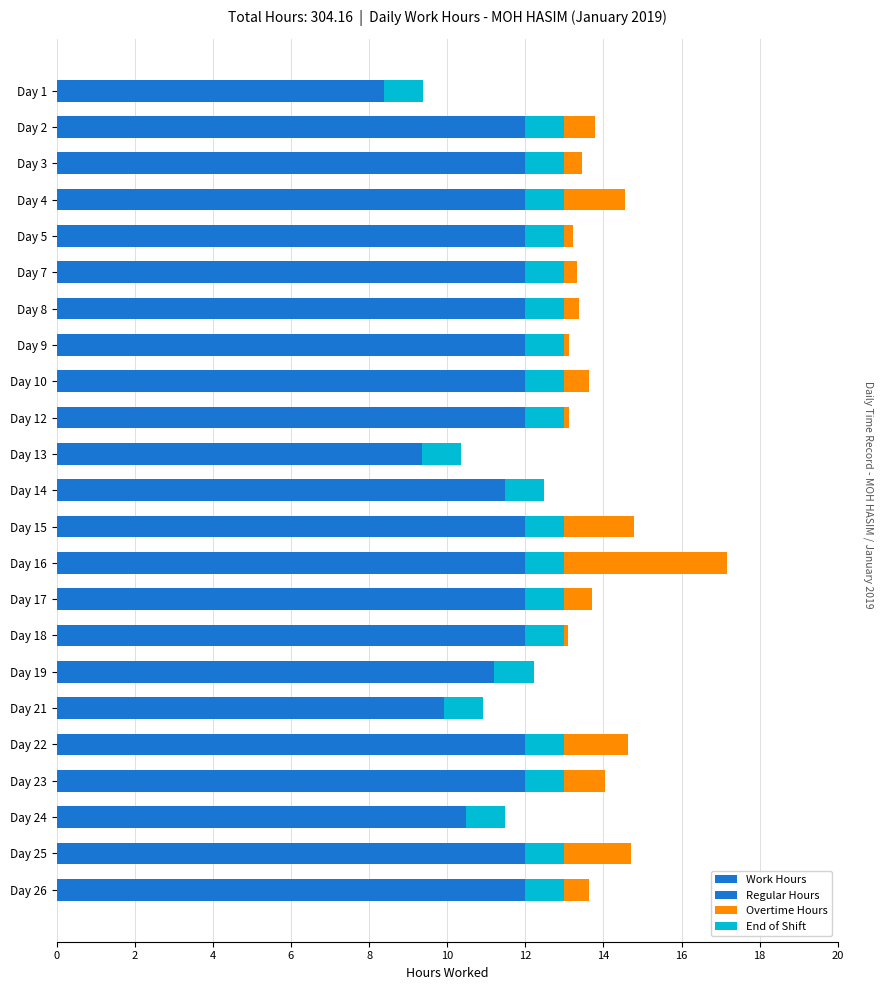

What is the difference between the maximum and minimum values in the Overtime Hours series?

4.2